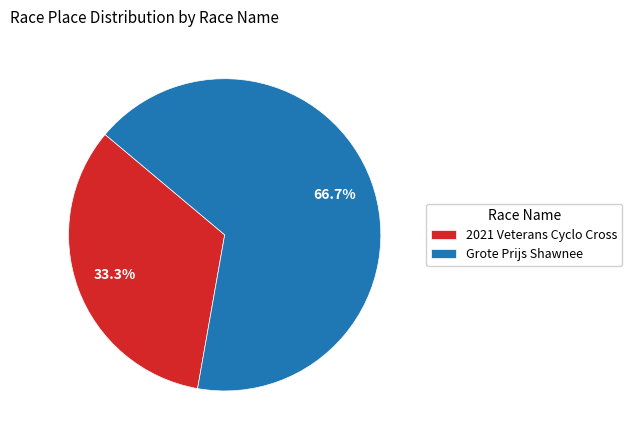

What percentage is the 2021 Veterans Cyclo Cross slice, to the nearest percent?

33%